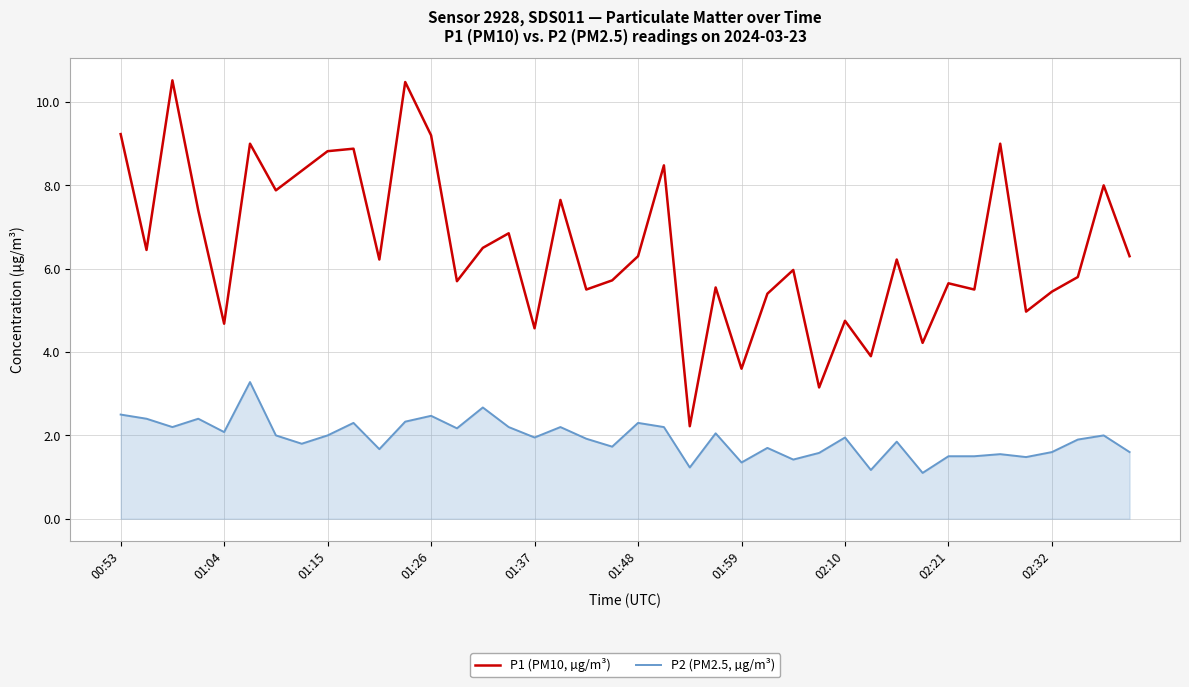

What is the maximum value for P1 (PM10, µg/m³)?

10.5